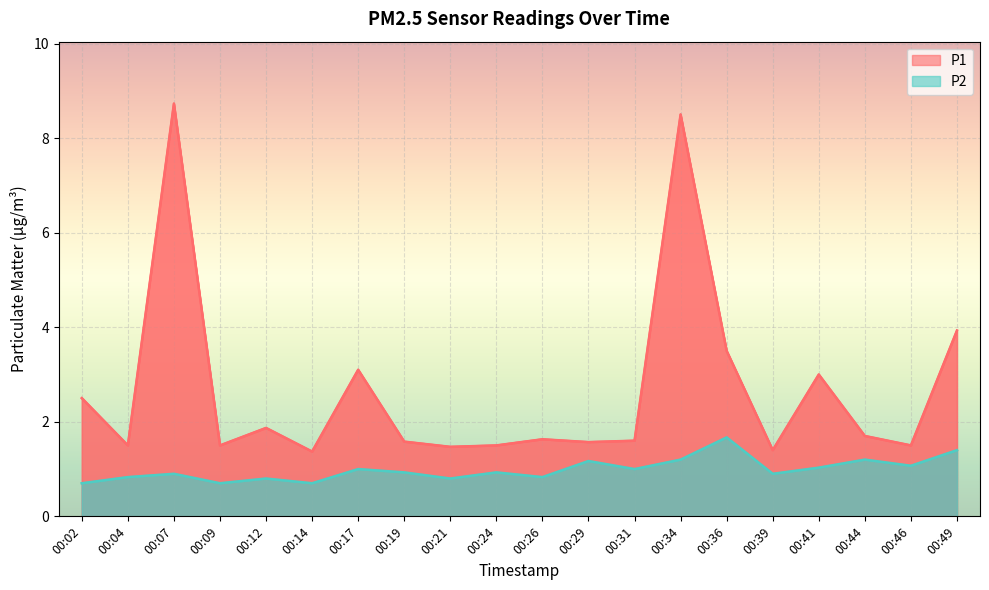

How many interior local peaks does the P2 series have?

7